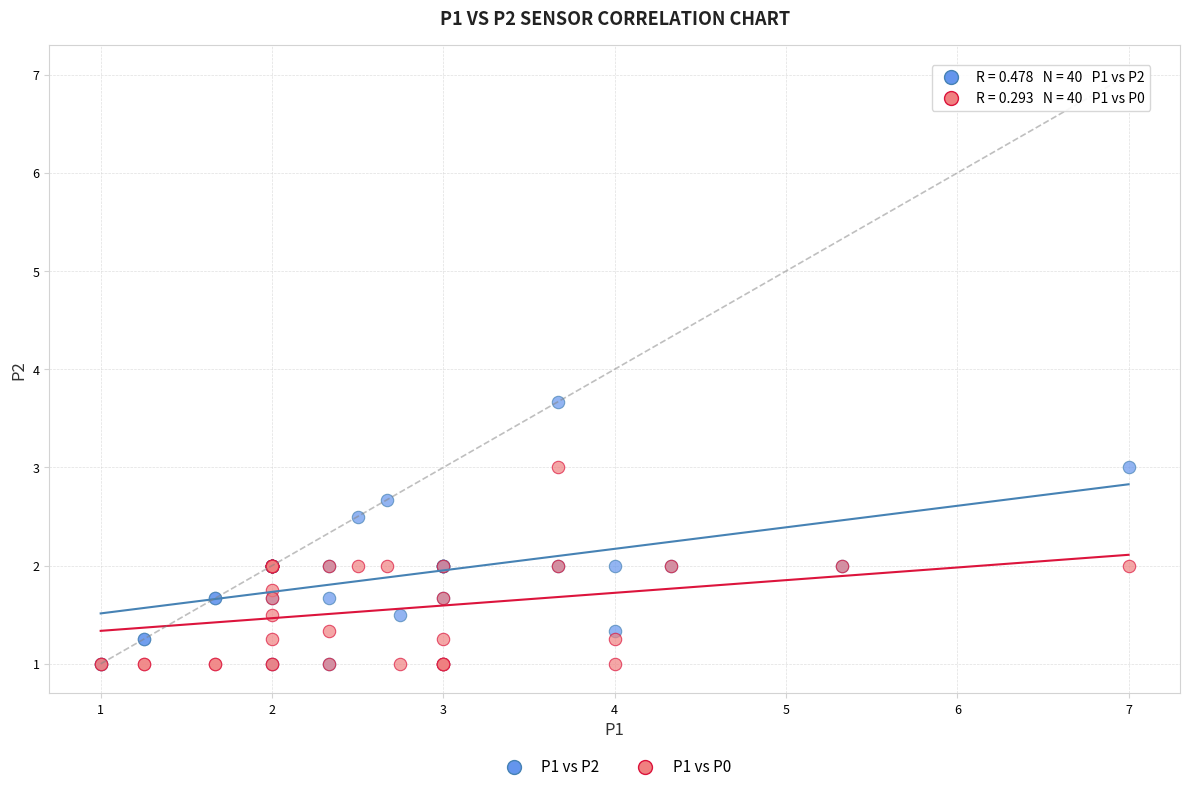

Which series contains the highest Y value?

P1 vs P2